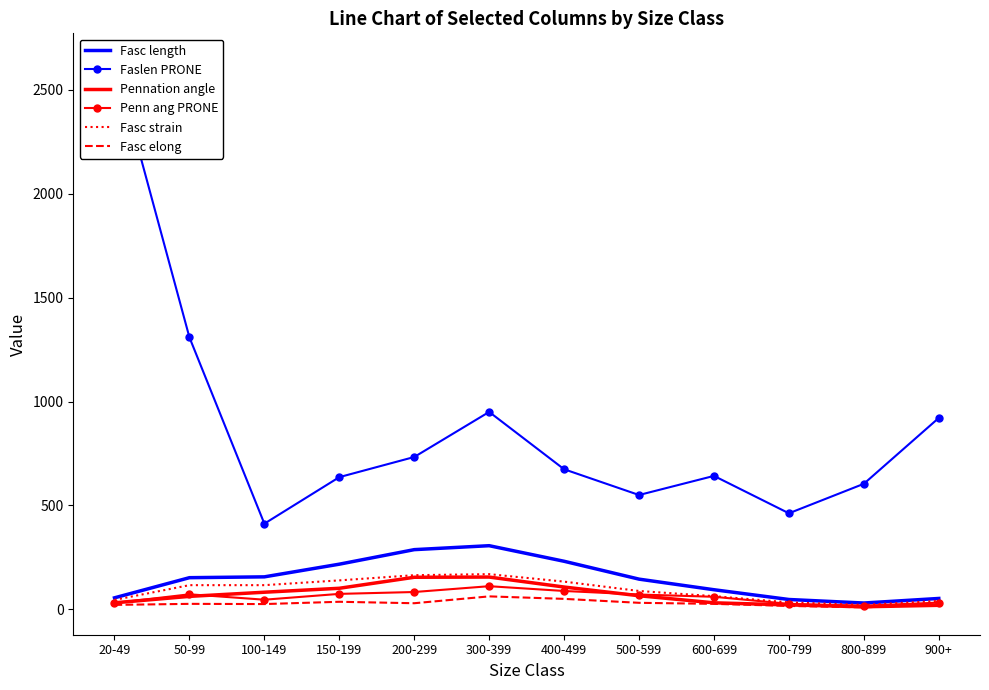

Rank the series by their maximum value, from highest to lowest.

Faslen PRONE, Fasc length, Fasc strain, Pennation angle, Penn ang PRONE, Fasc elong